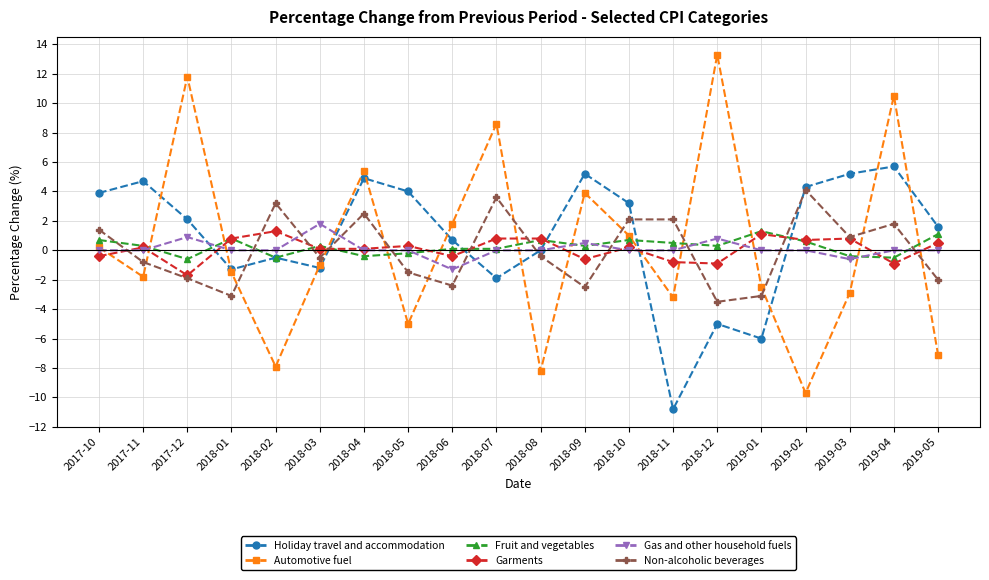

True or false: Garments has a value of 0.5 at 2019-05.

True